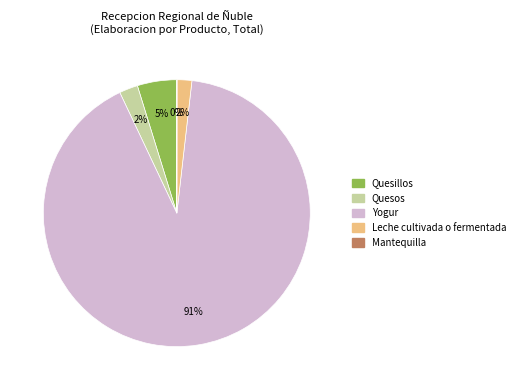

Between Quesos and Yogur, which is larger?

Yogur